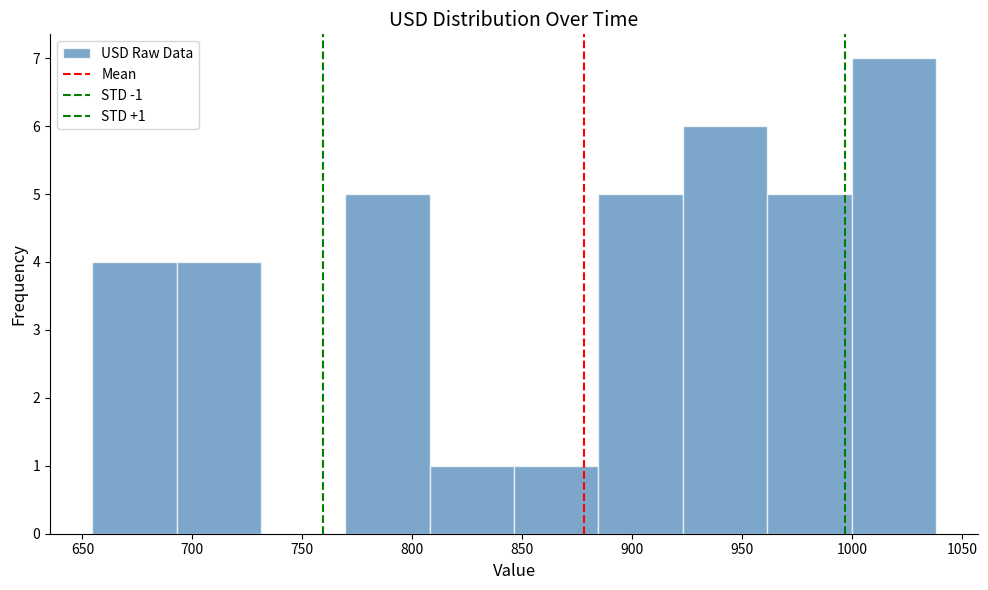

Which range on the x-axis has the tallest bar?

1000 to 1040